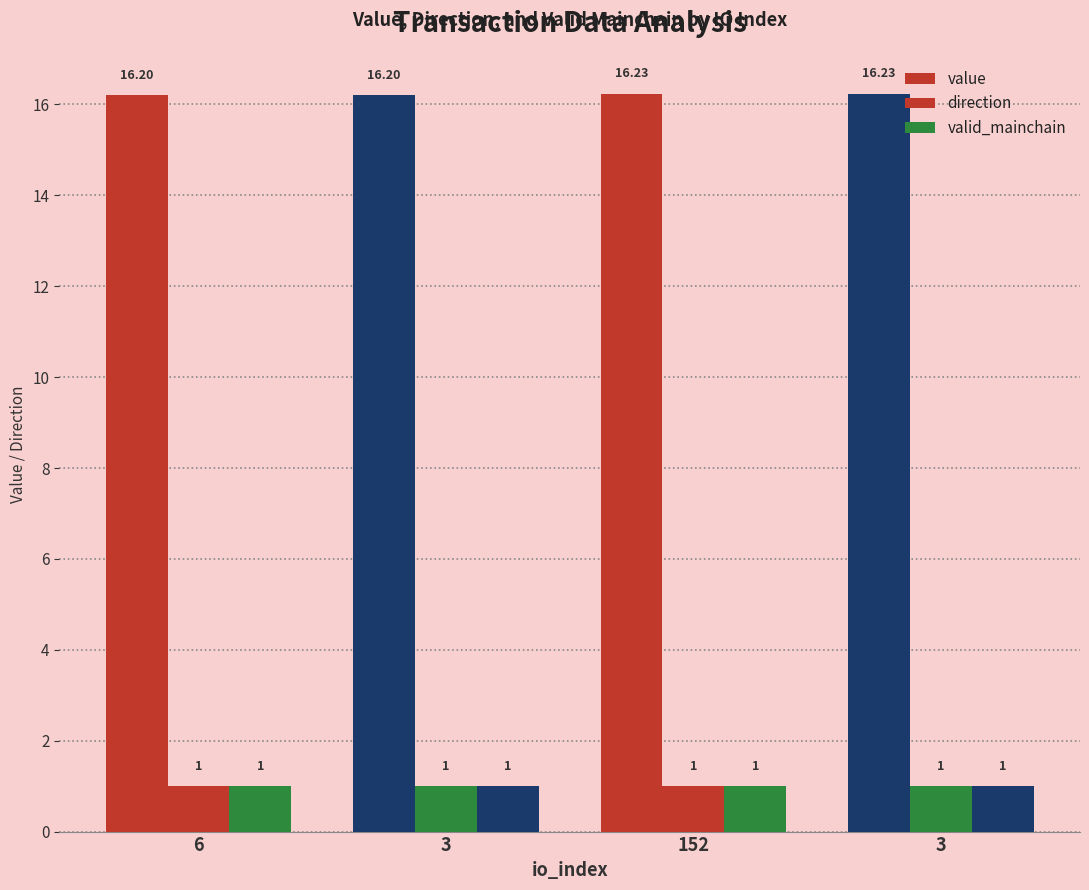

What is the smallest value displayed?

1.0